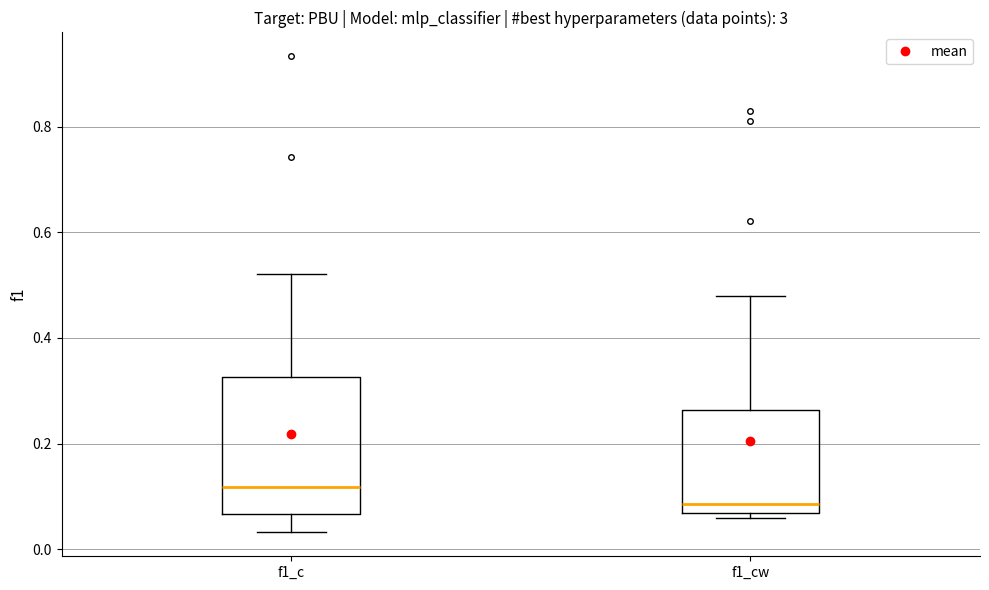

Which box's median line is the lowest?

f1_cw